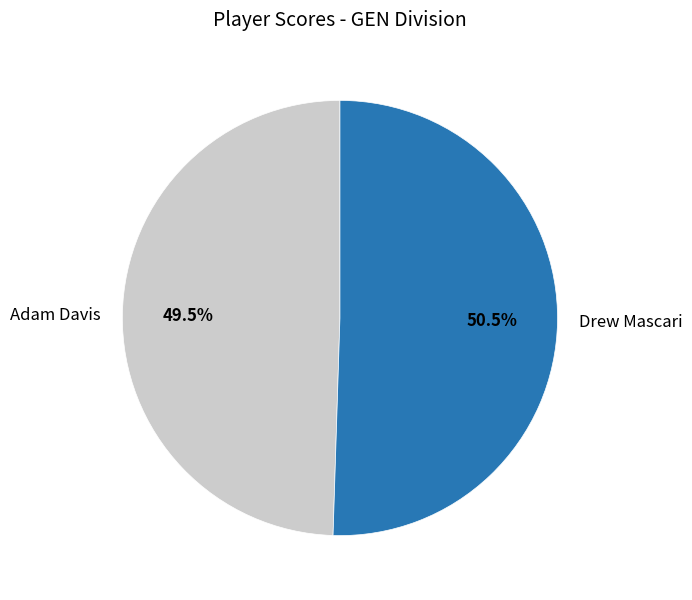

Which slice is the largest?

Drew Mascari